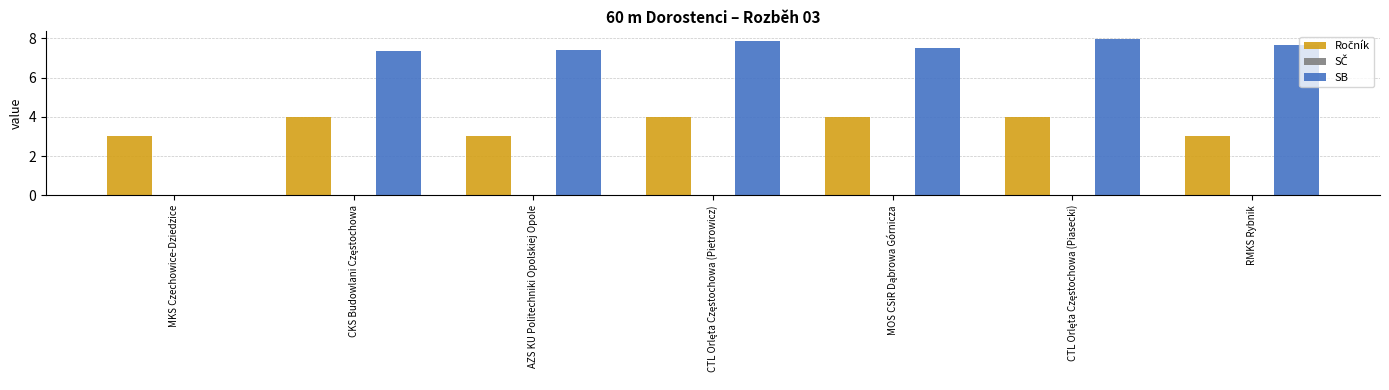

What is the total value across all series at MKS Czechowice-Dziedzice?

3.0